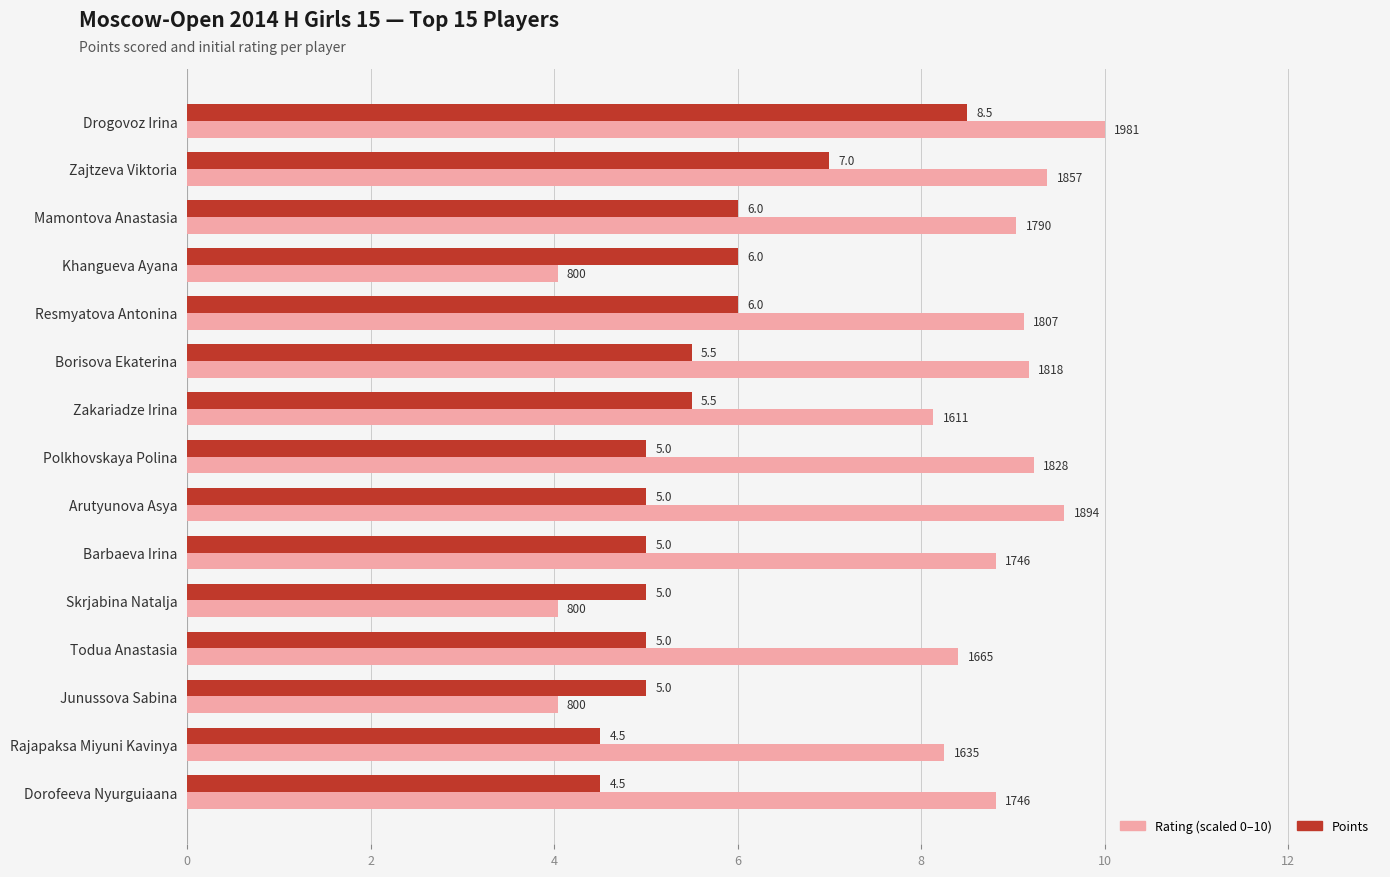

What is the difference between the second highest and second lowest values in the Points series?

2.5